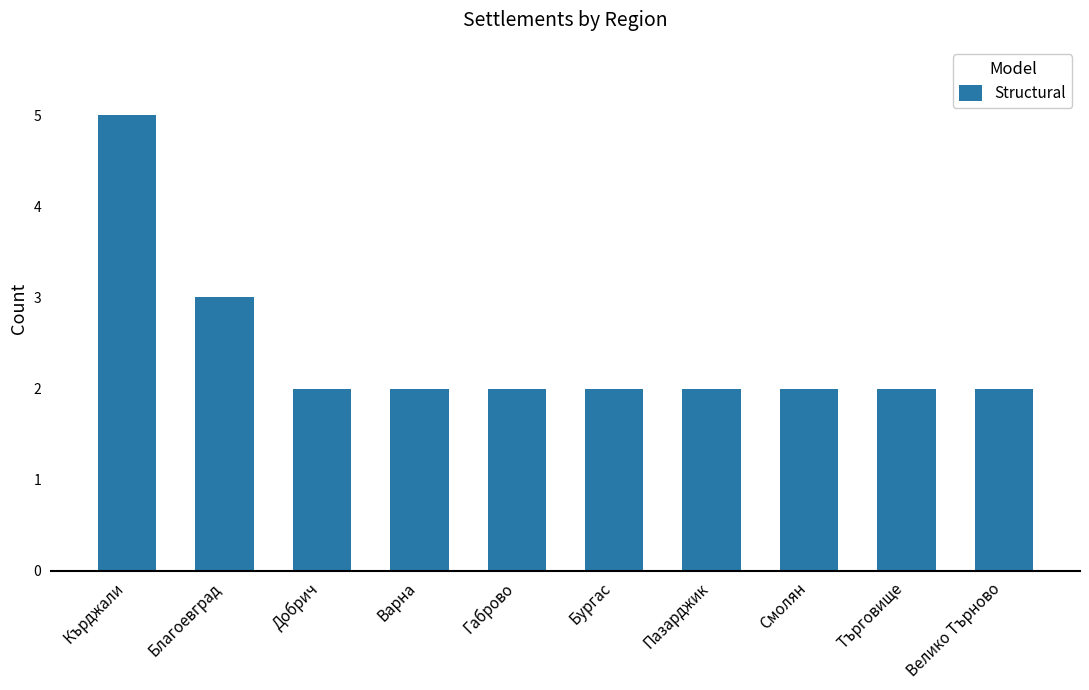

The chart shows a value of 2 at Габрово. True or false?

True